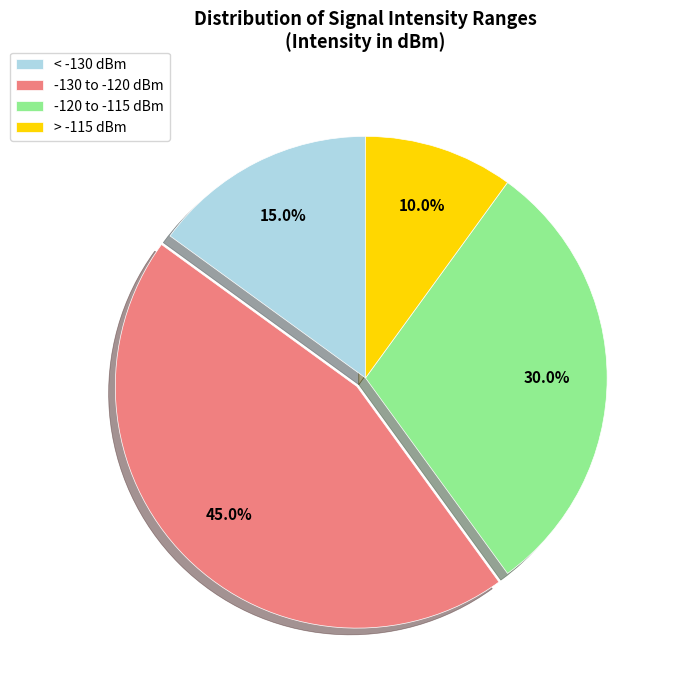

Combined, do -130 to -120 dBm and -120 to -115 dBm account for over 50%?

Yes